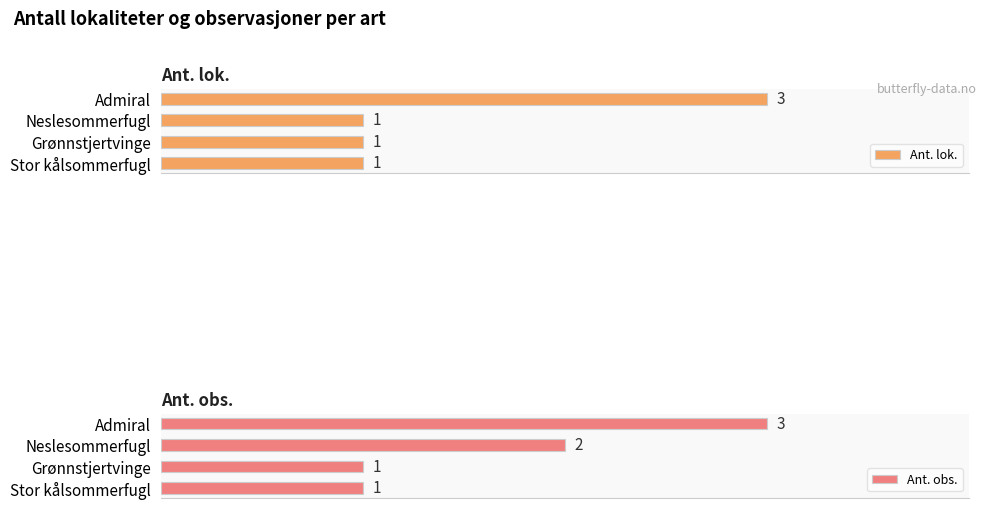

What are all the series names shown in the legend?

Ant. lok., Ant. obs.